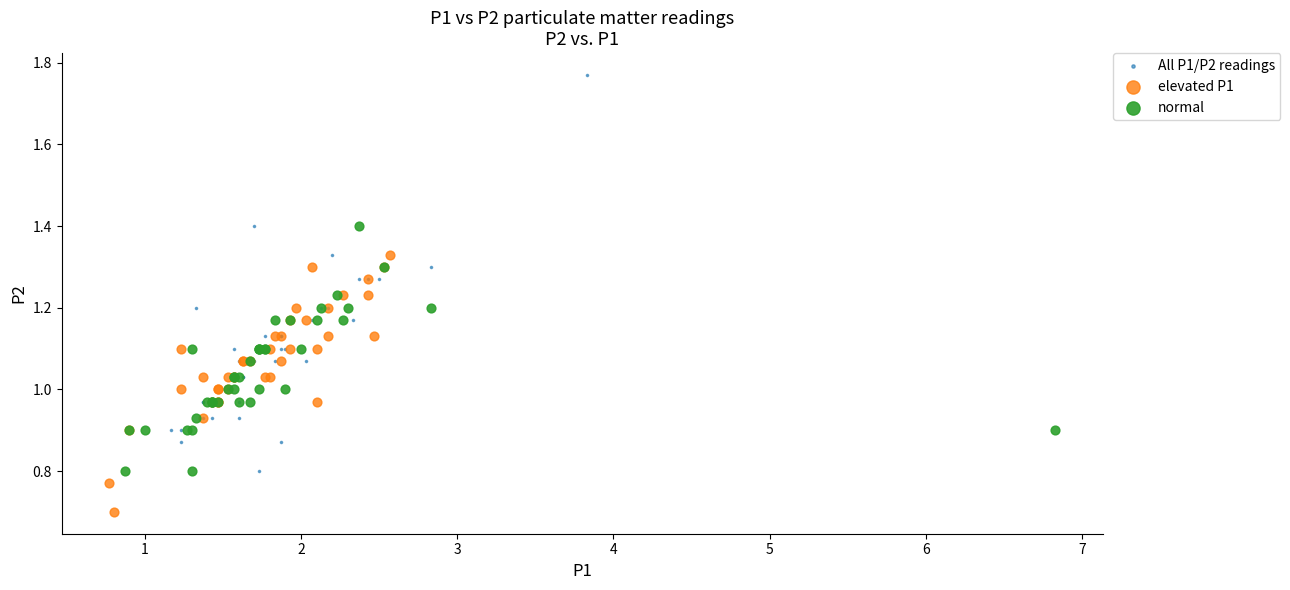

What are all the series names shown in the legend?

All P1/P2 readings, elevated P1, normal